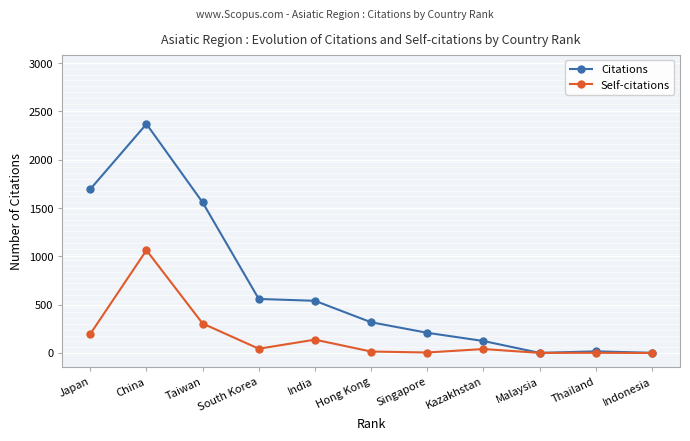

Where is the first local minimum for Self-citations?

South Korea